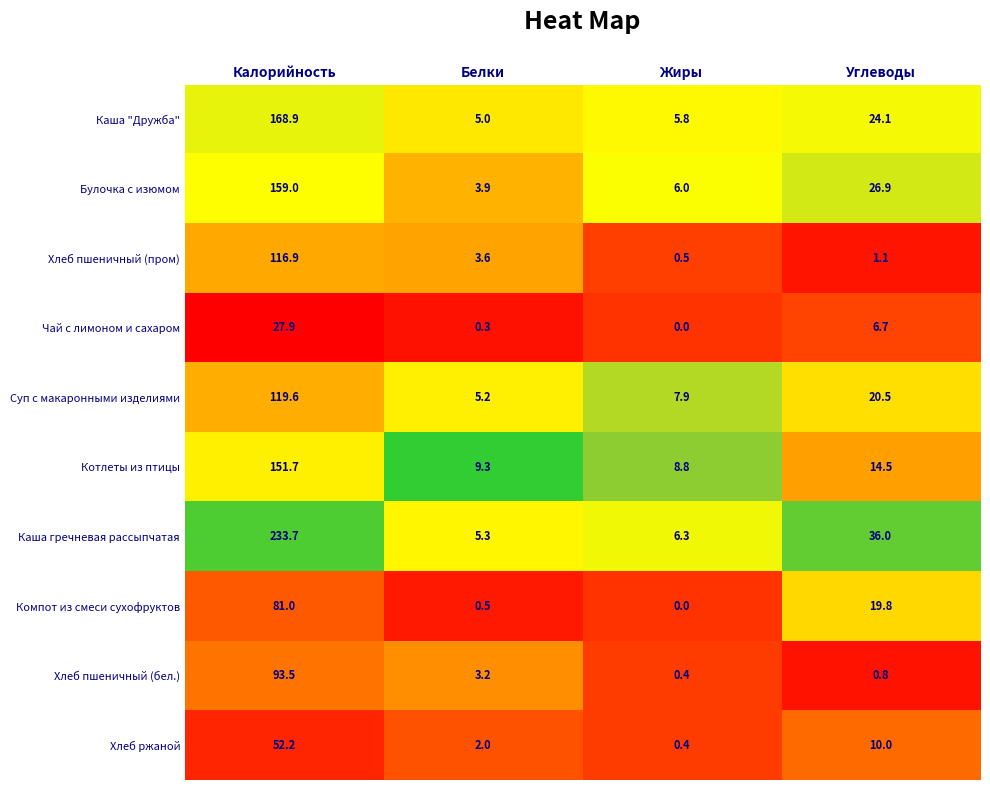

What is the sum of the Хлеб пшеничный (пром) values at Калорийность and Белки?

120.5